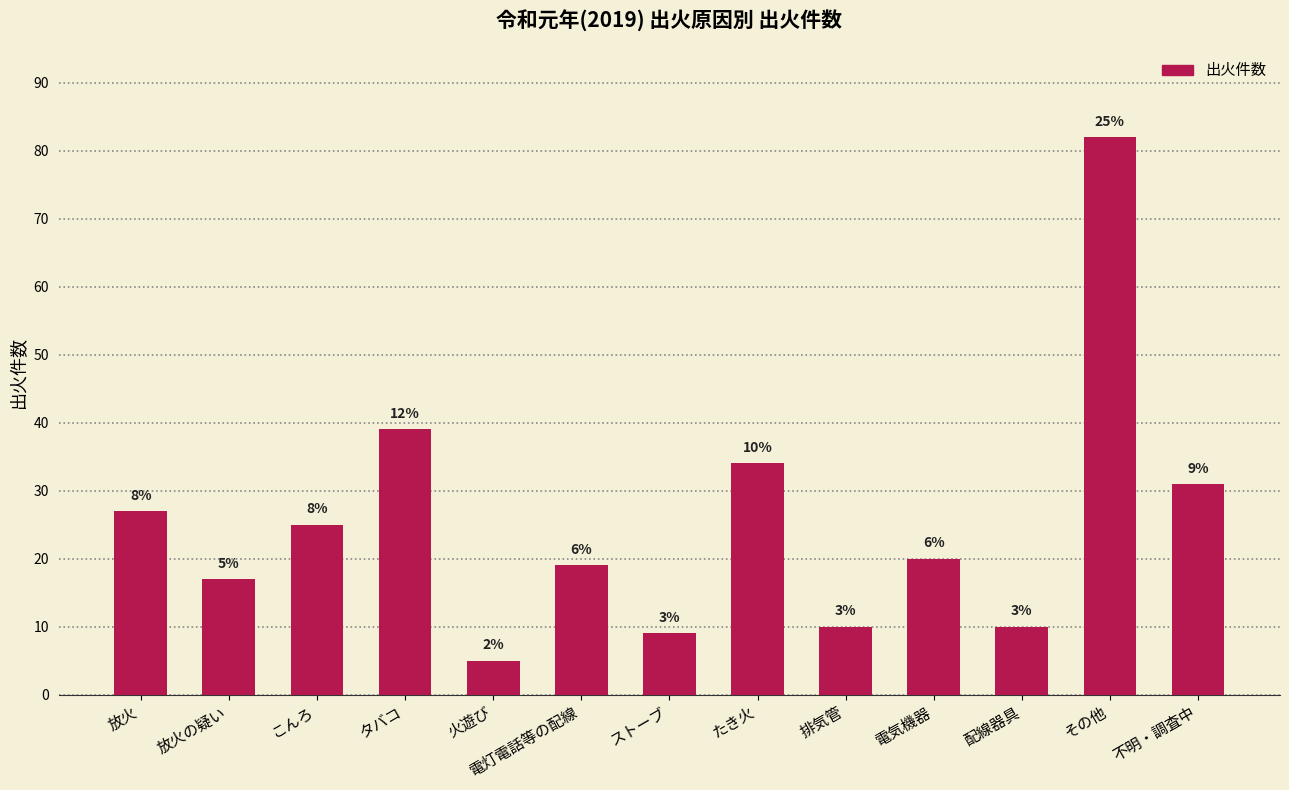

How many bars are there in total?

13